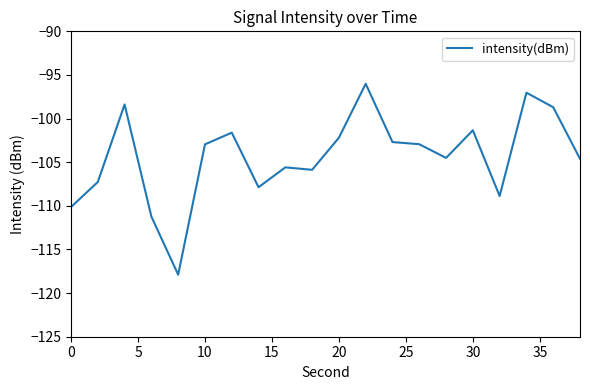

What is the difference between the maximum and minimum values?

21.9